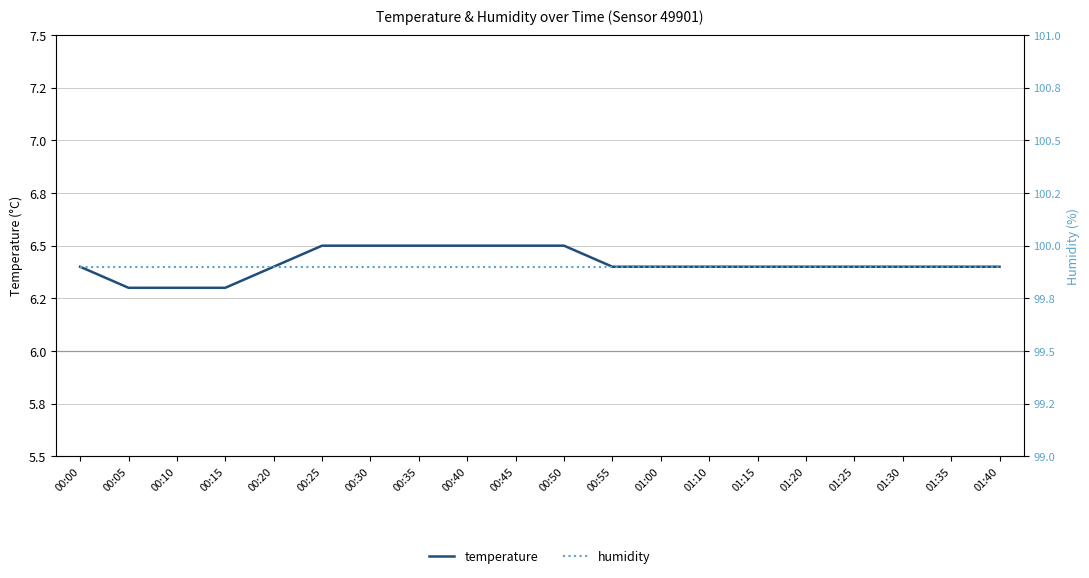

What position from the right is 00:50?

10